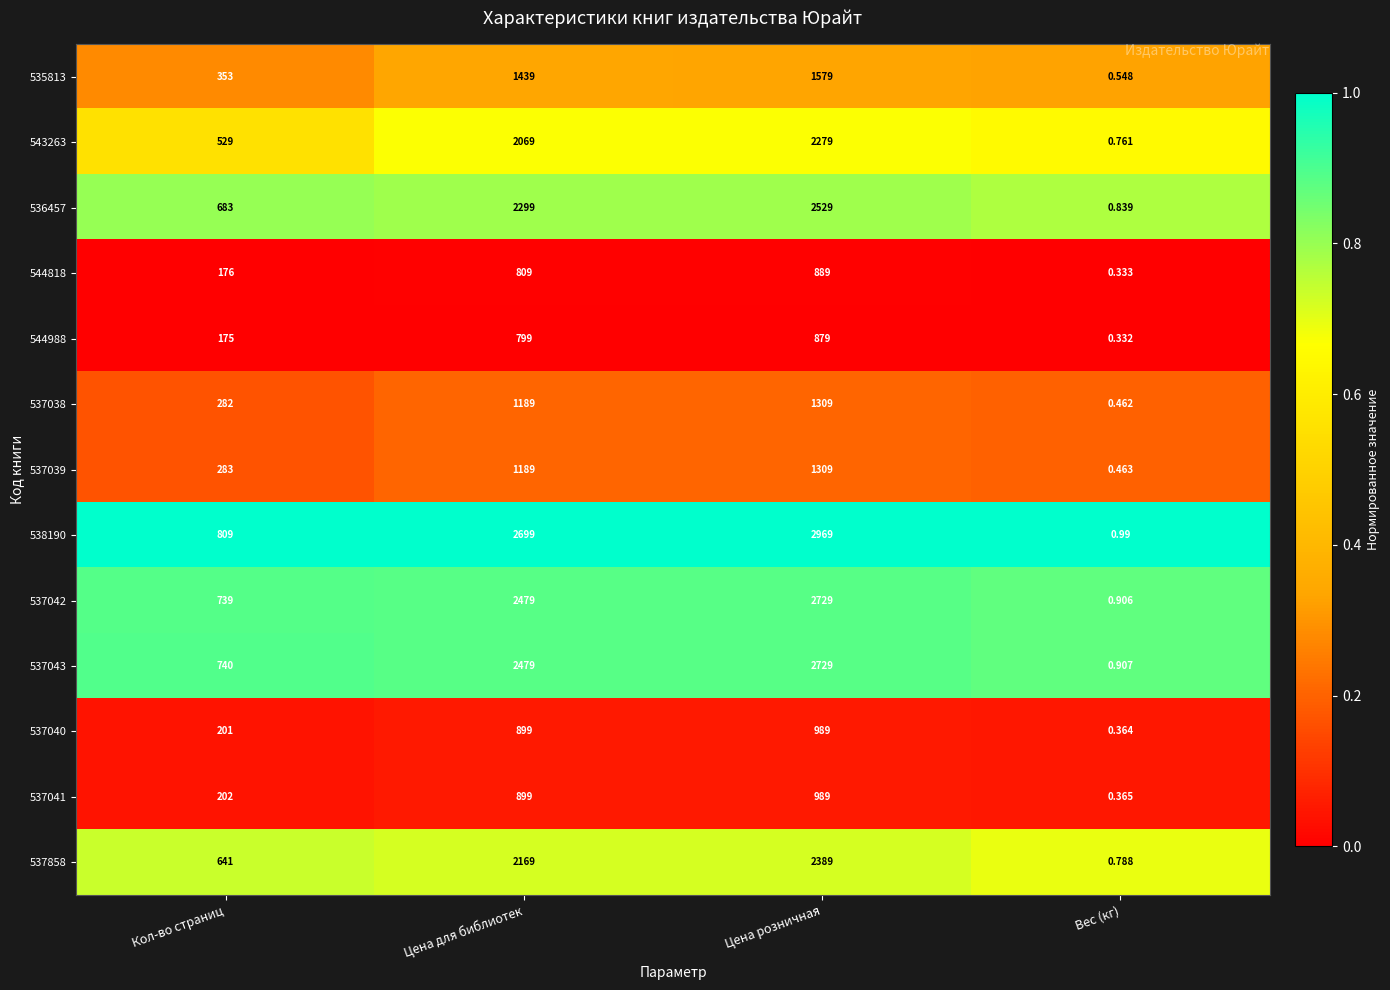

Which series has the largest total across all categories?

538190